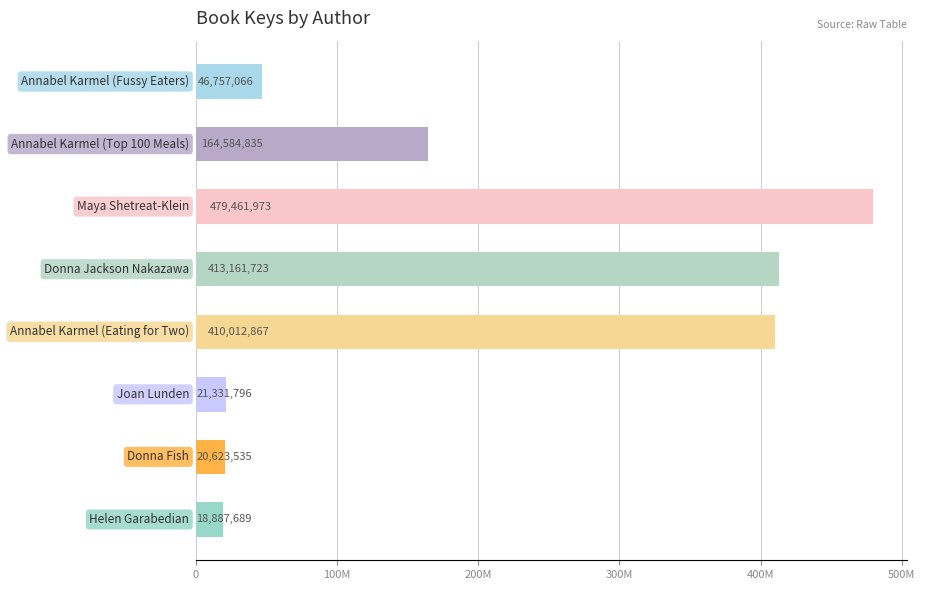

Does the chart contain any negative values?

No